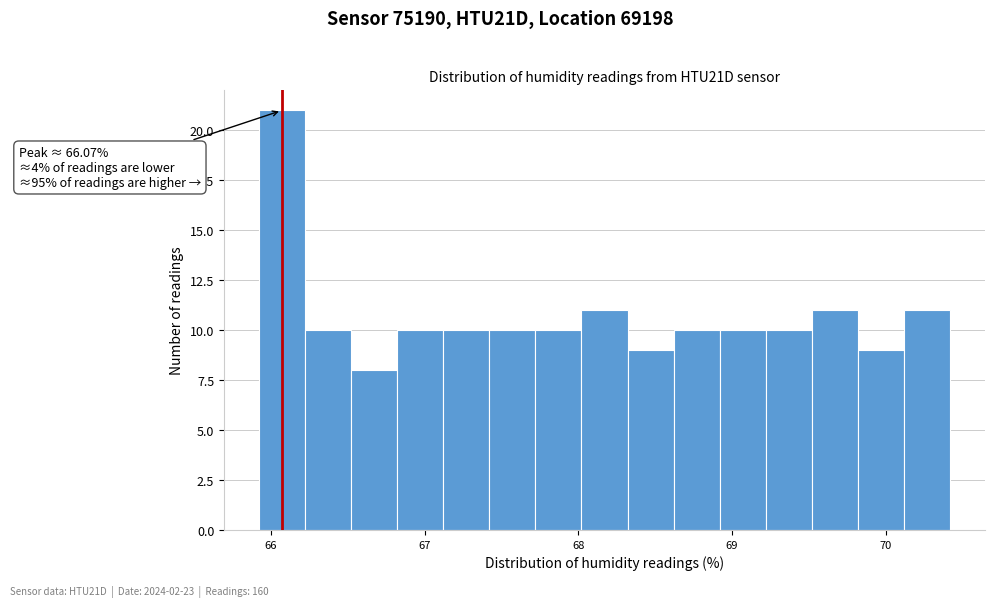

Read against the x-axis, roughly where is the centre of the tallest bar?

66.1